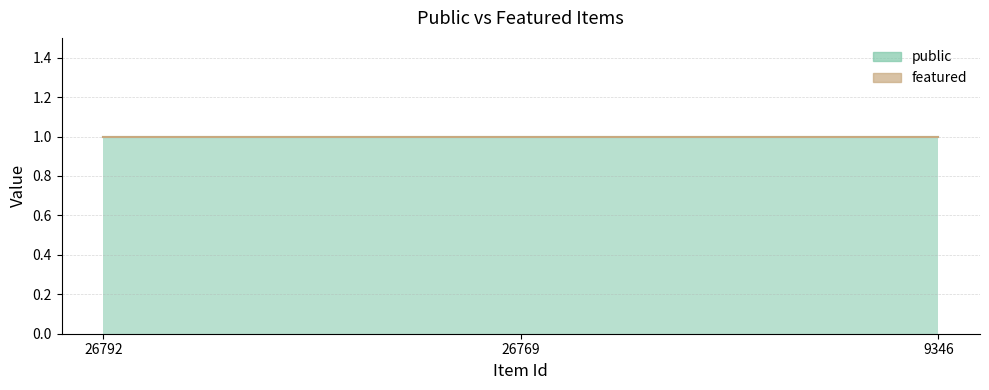

At which category is the sum across all series the highest?

26792